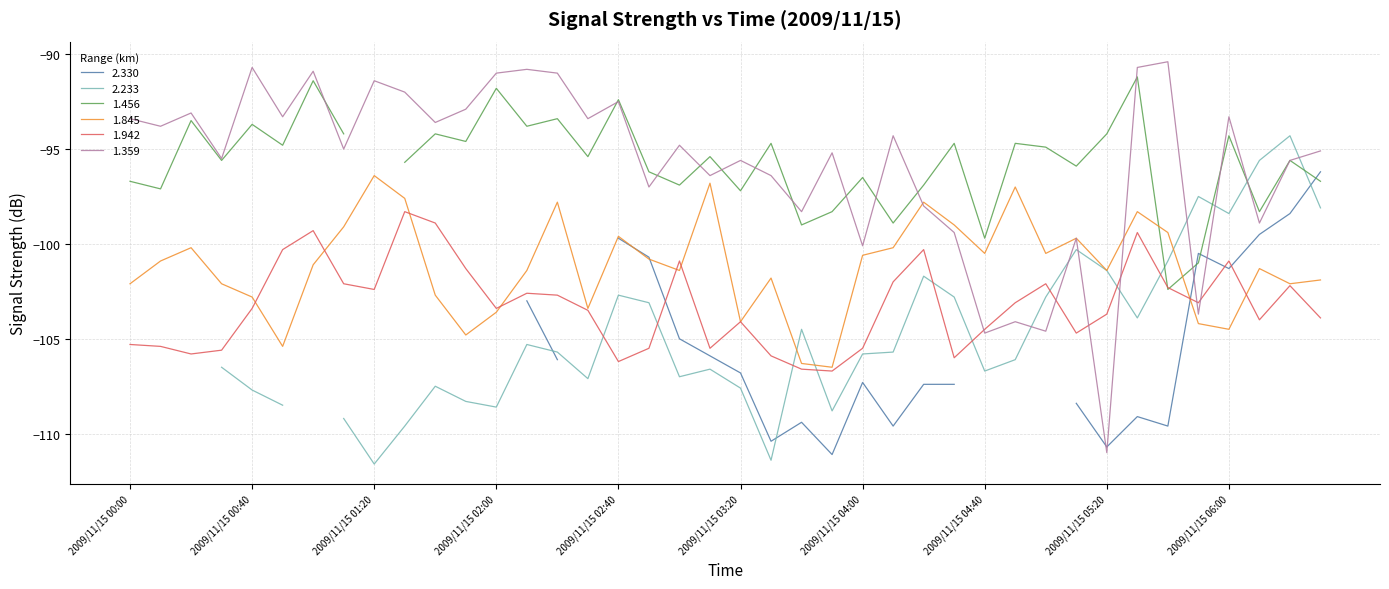

What is the greatest value displayed?

-90.4